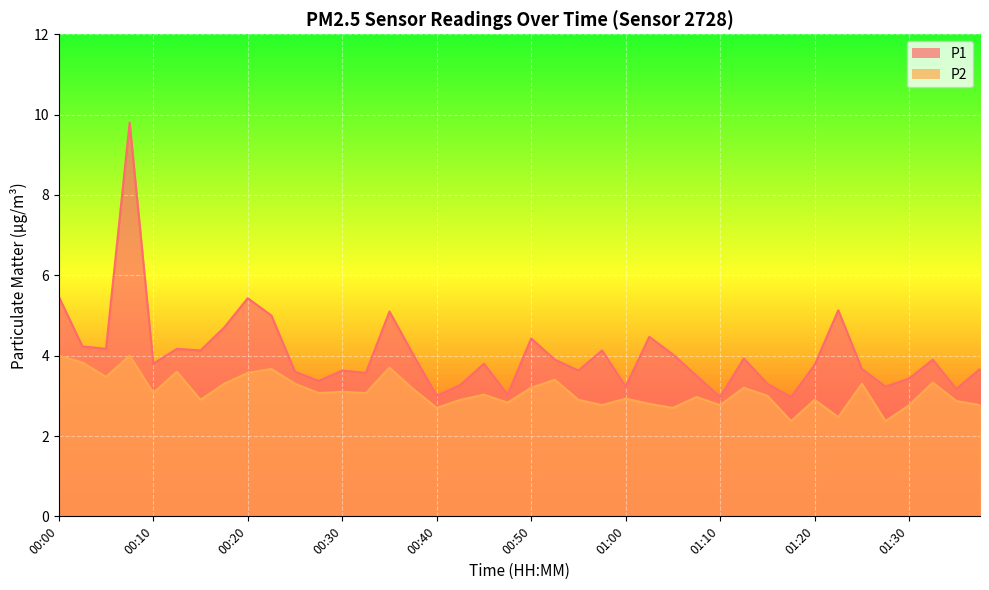

In P2, how many points are lower than both neighbors (excluding endpoints)?

13